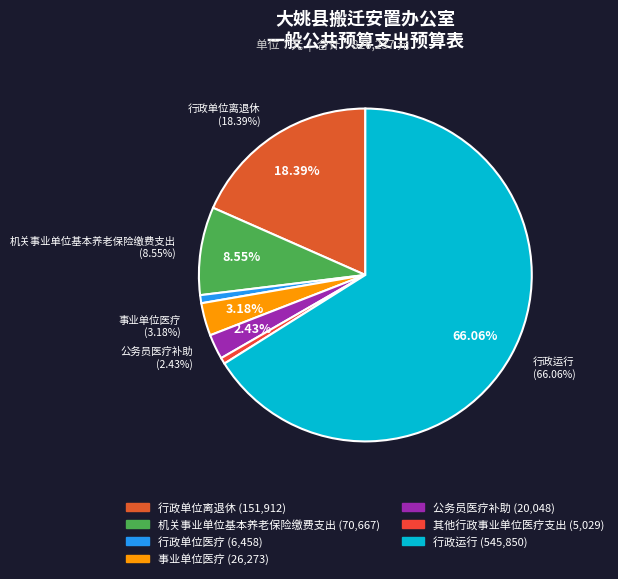

Rank the categories by value from highest to lowest.

行政运行, 行政单位离退休, 机关事业单位基本养老保险缴费支出, 事业单位医疗, 公务员医疗补助, 行政单位医疗, 其他行政事业单位医疗支出